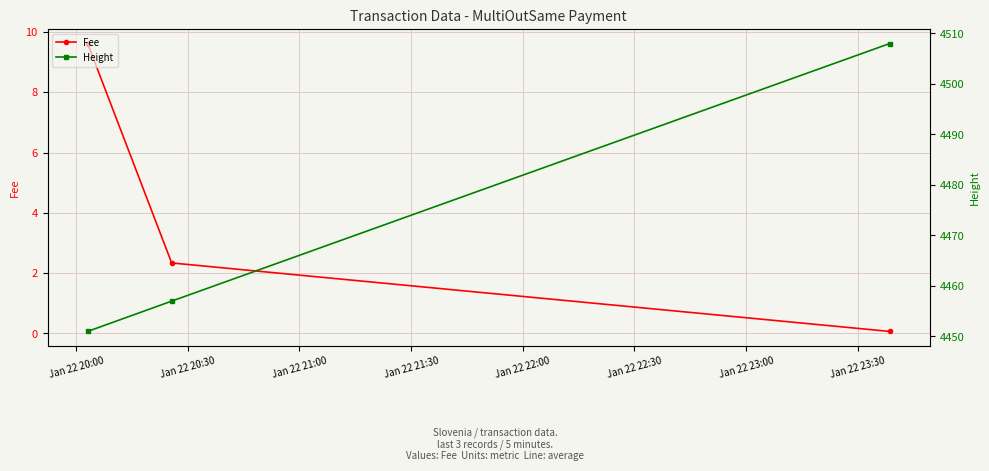

List the series in order of their overall mean, highest first.

Height, Fee